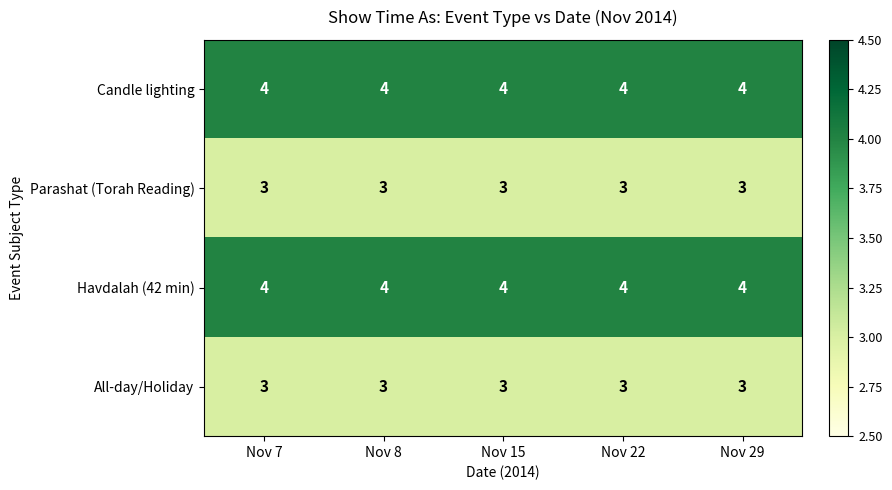

What value does the Parashat (Torah Reading) series have at Nov 7?

3